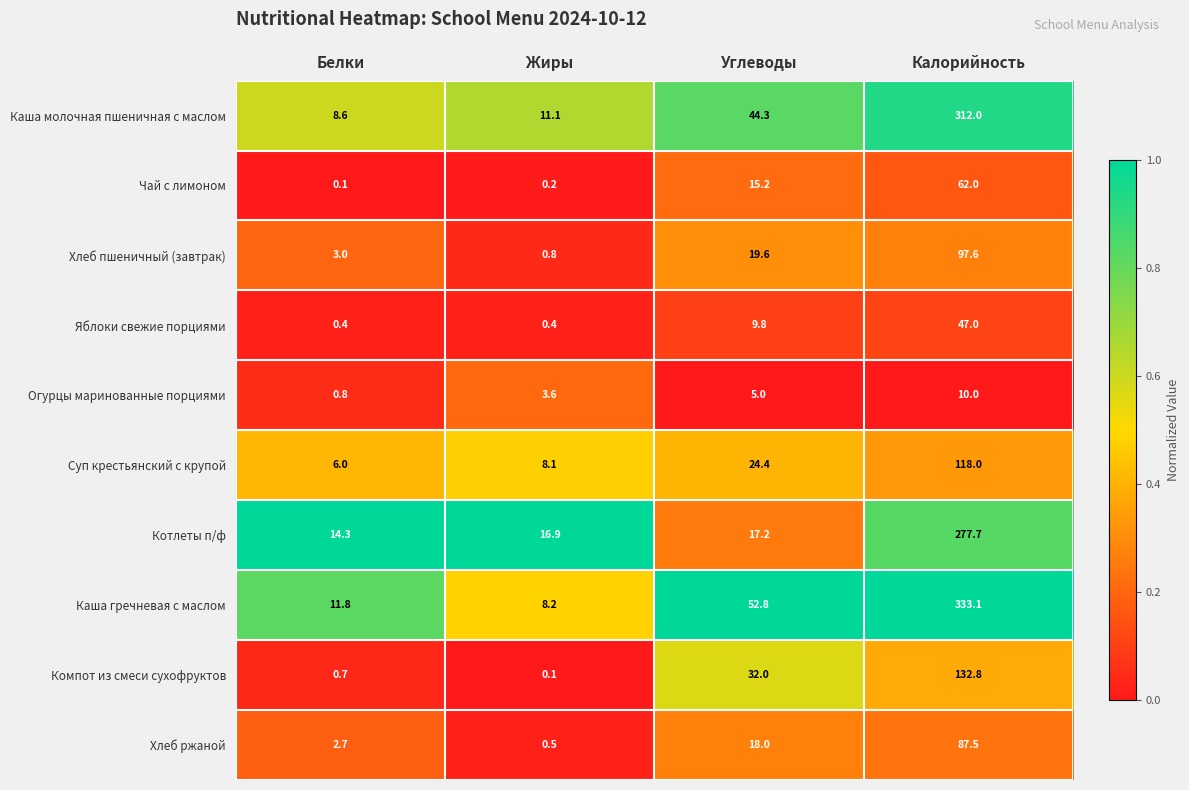

Which category has the highest value across all series?

Калорийность